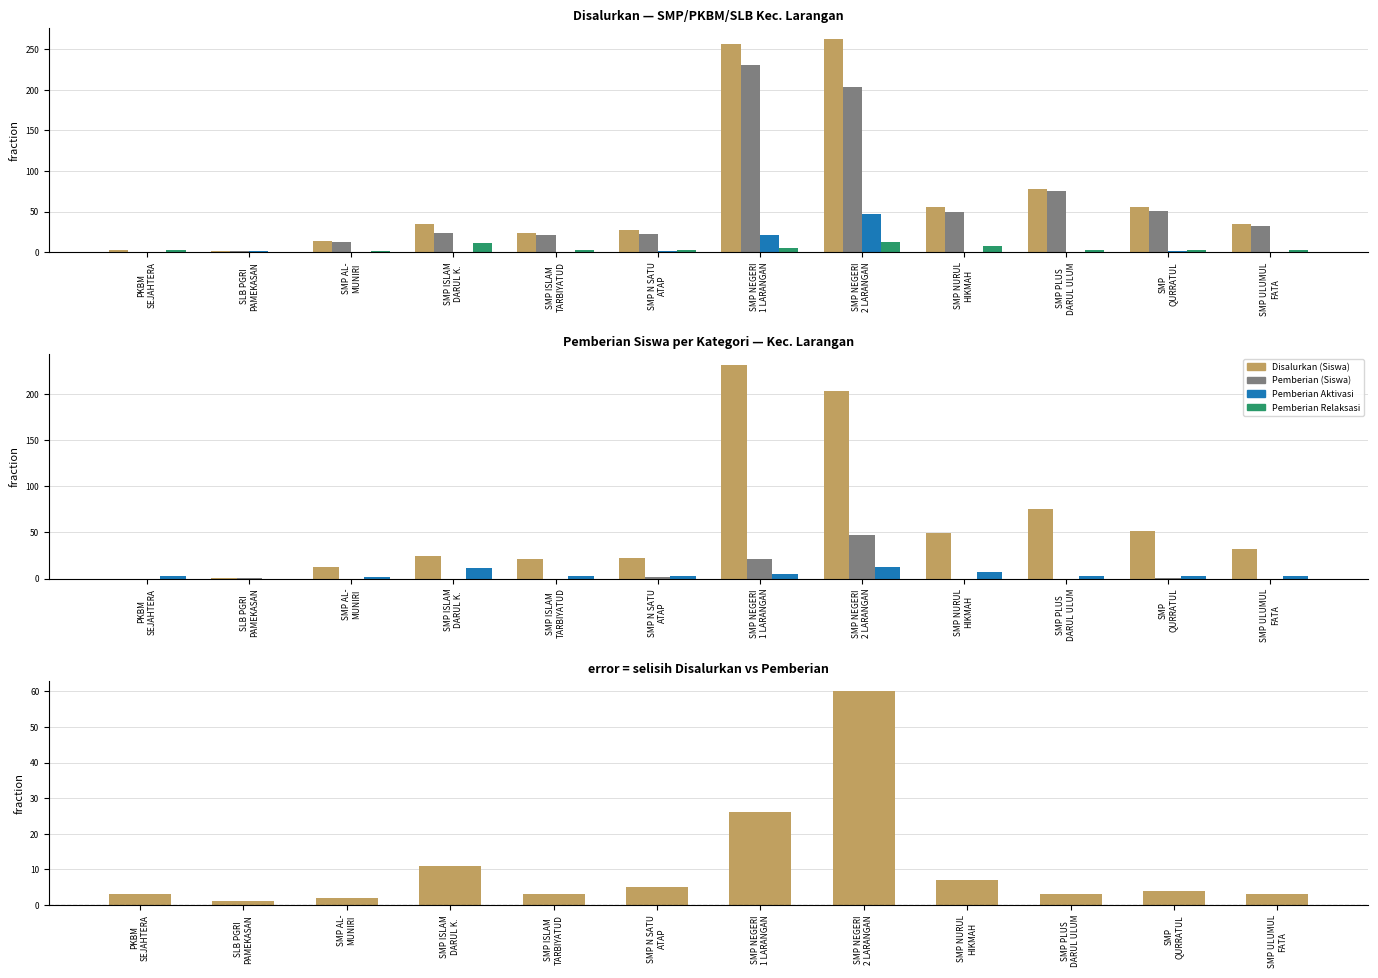

The value of Disalurkan (Siswa) at SMP ISLAM
TARBIYATUD is 43. True or false?

False